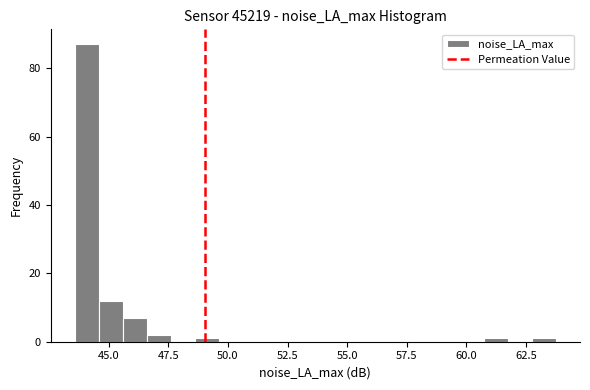

Around what value on the x-axis is the tallest bar? Give the approximate position of its centre, as read against the axis.

44.0